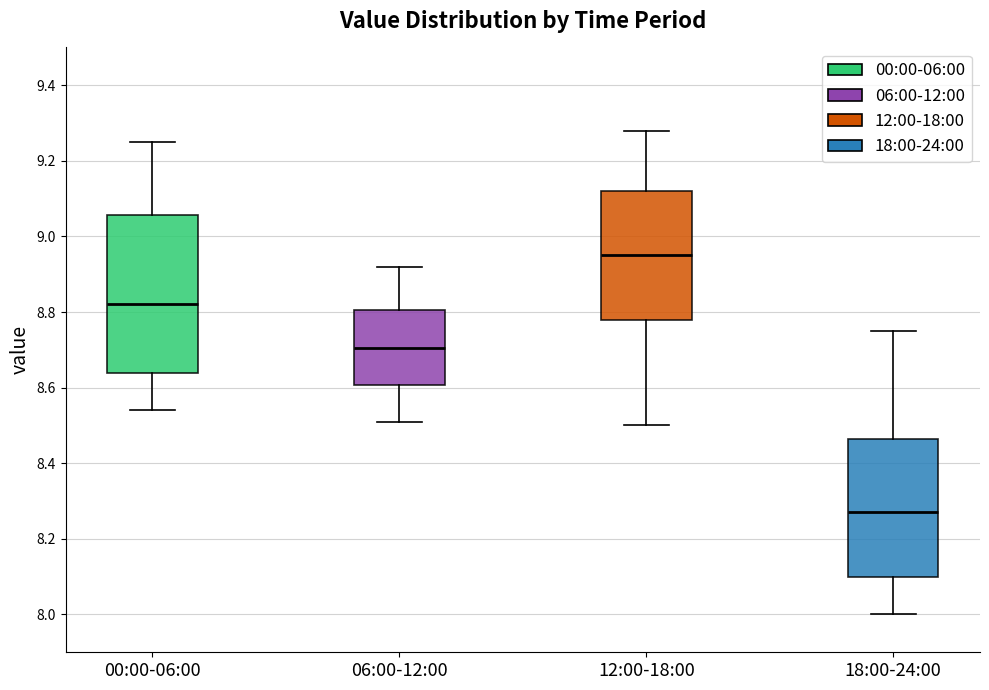

Comparing the boxes themselves (not the whiskers), which one is the tallest?

00:00-06:00